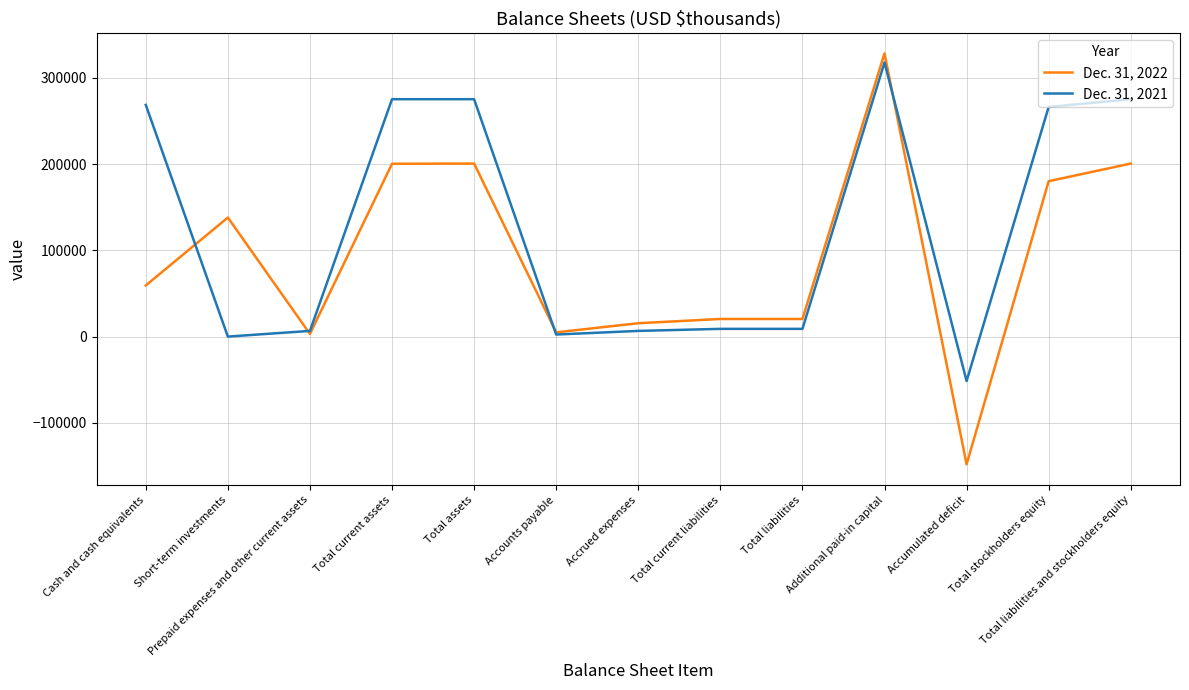

The Dec. 31, 2022 series shows -148158 at Accumulated deficit. True or false?

True